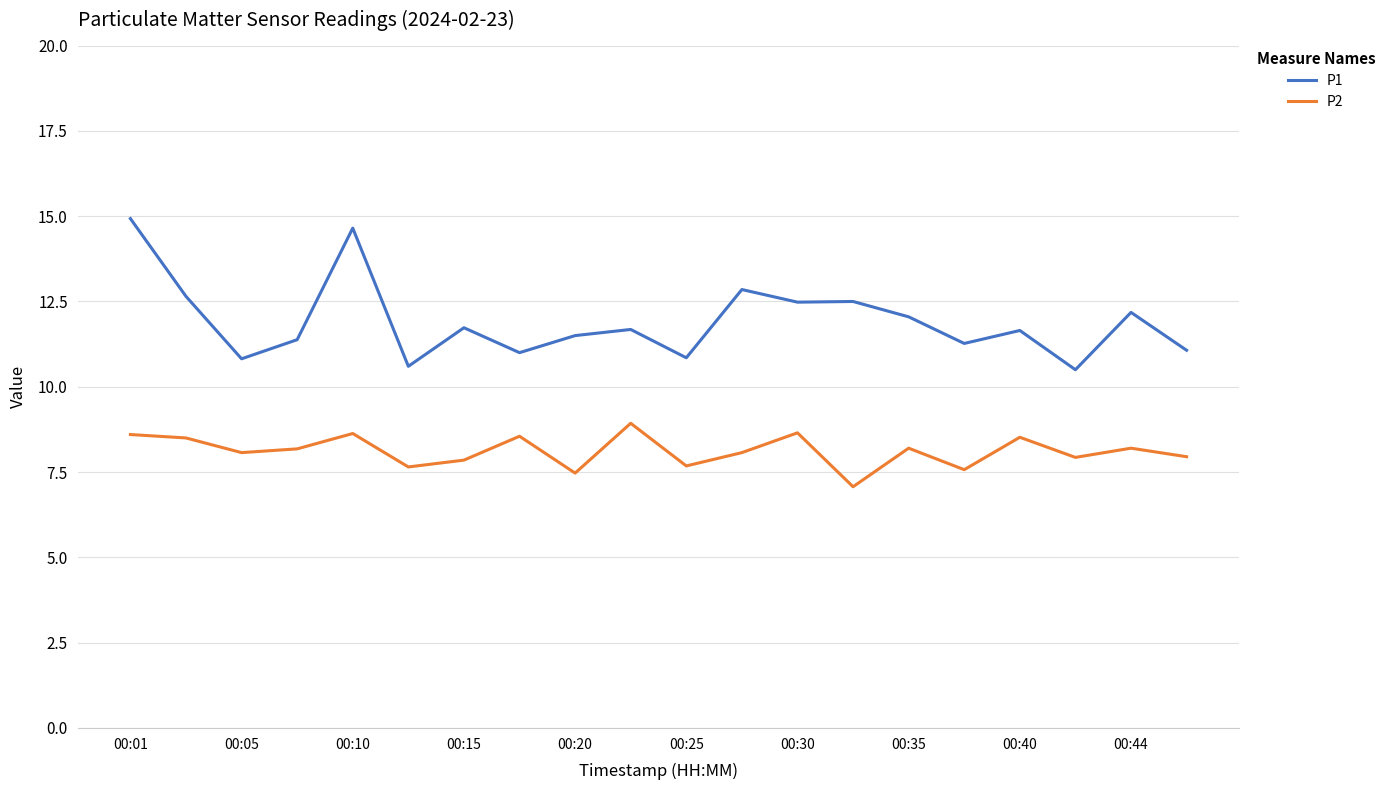

Which series has the largest total across all categories?

P1